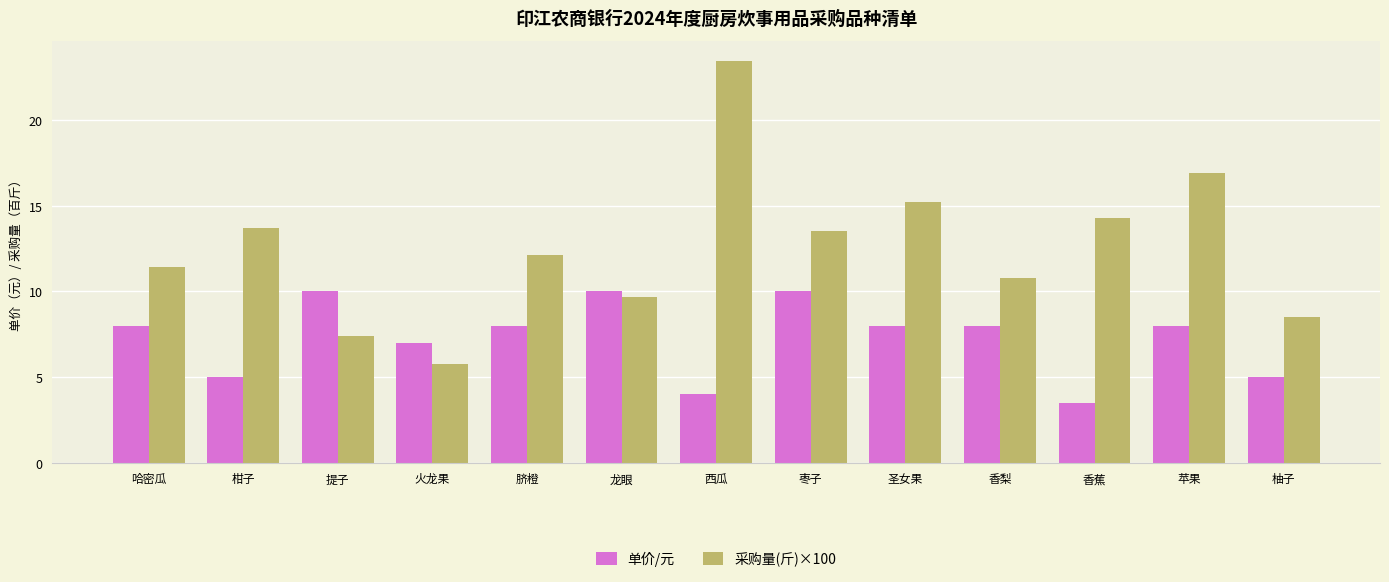

What is the average value of the 单价/元 series?

7.3